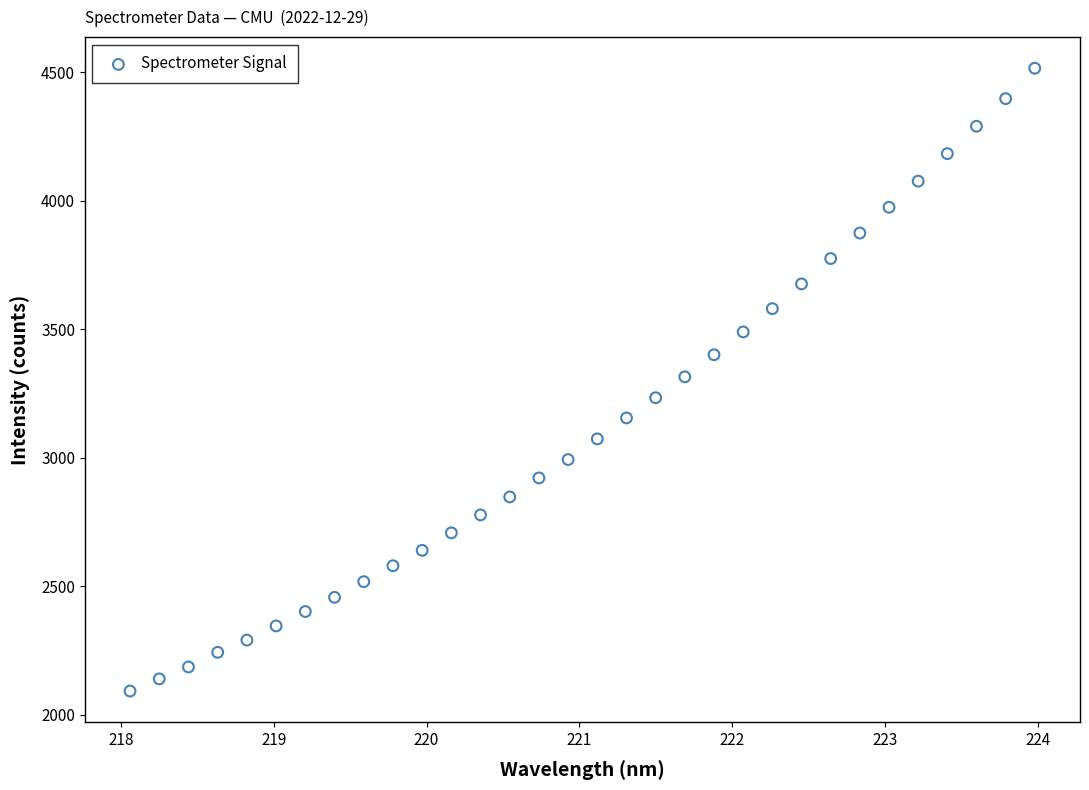

What is the range of Y values (max minus min)?

2422.2